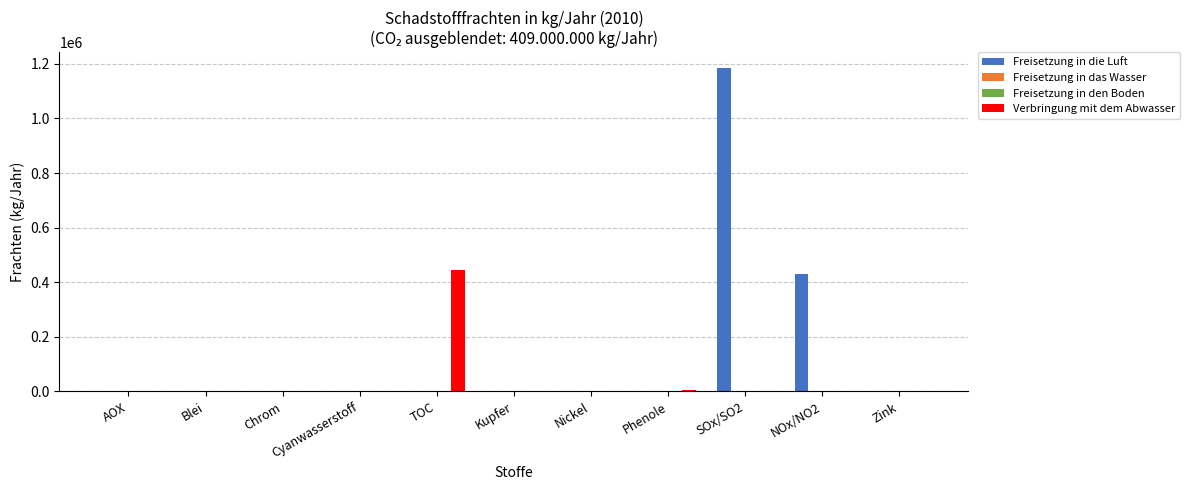

Count the number of categories in the chart.

11